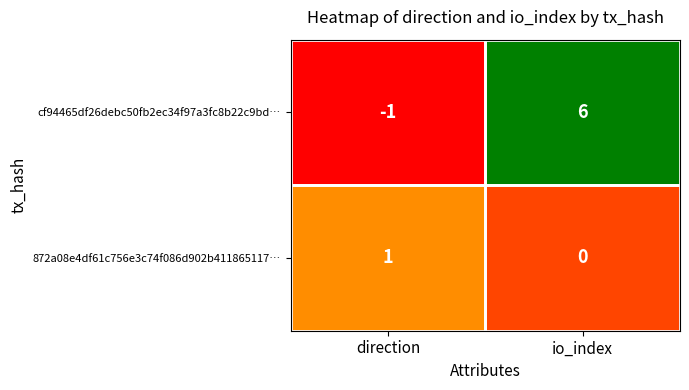

Between direction and io_index, which series saw the biggest shift?

cf94465df26debc50fb2ec34f97a3fc8b22c9bd…